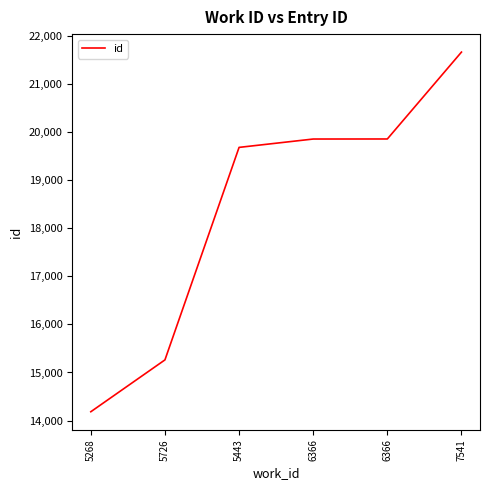

The chart shows a value of 10848 at 5443. True or false?

False